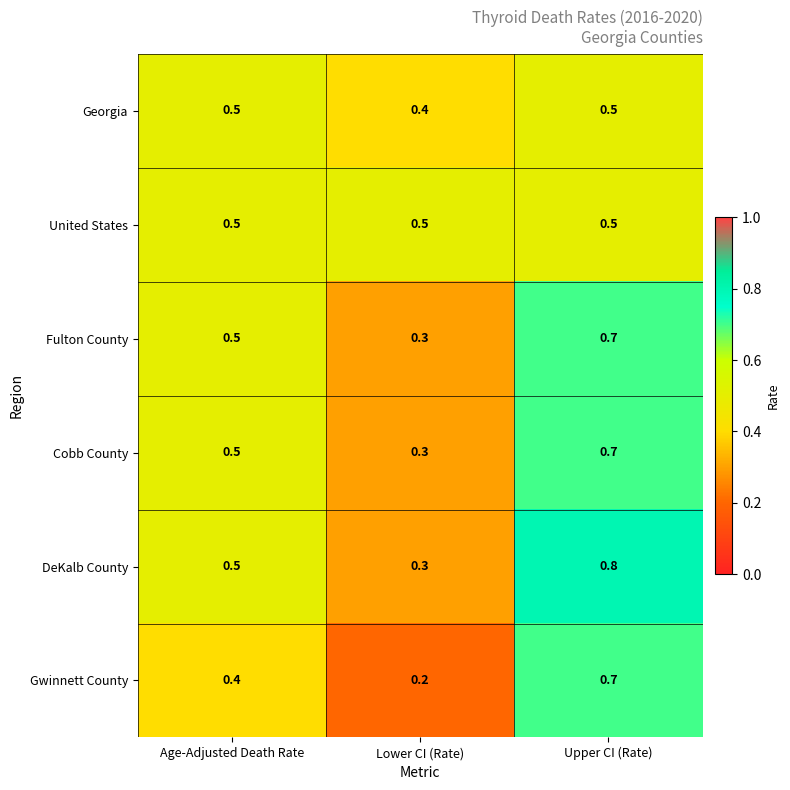

Is it true that United States equals 0.5 at Upper CI (Rate)?

True